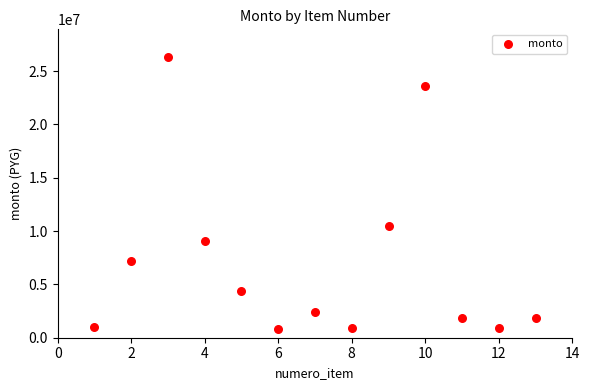

What is the range of Y values (max minus min)?

25433278